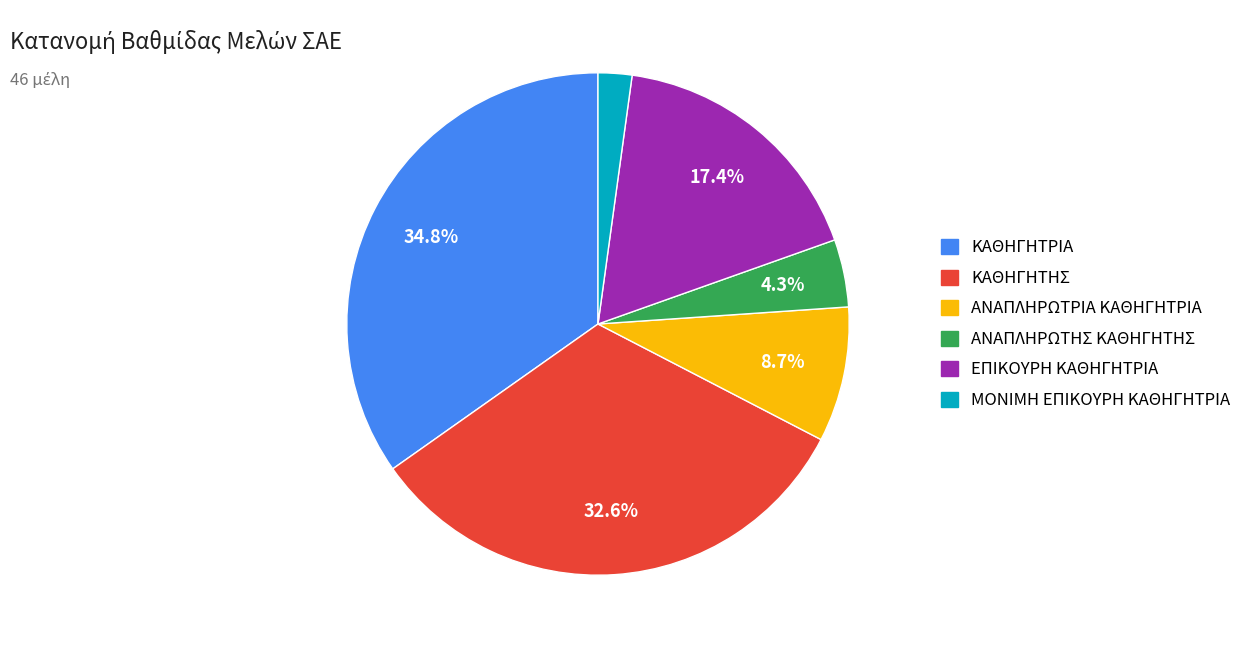

Does ΚΑΘΗΓΗΤΗΣ represent more than half of the total?

No